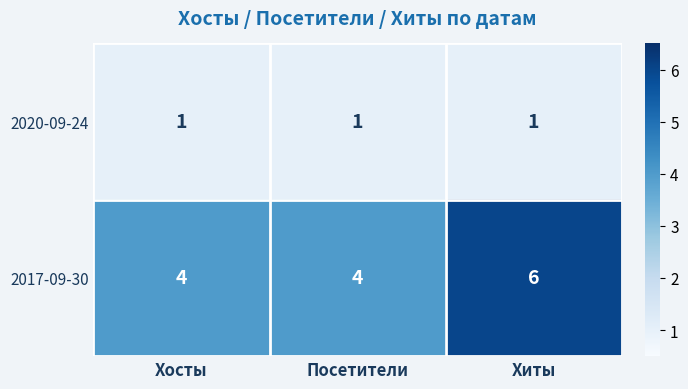

True or false: 2020-09-24 has a value of 1 at Посетители.

True